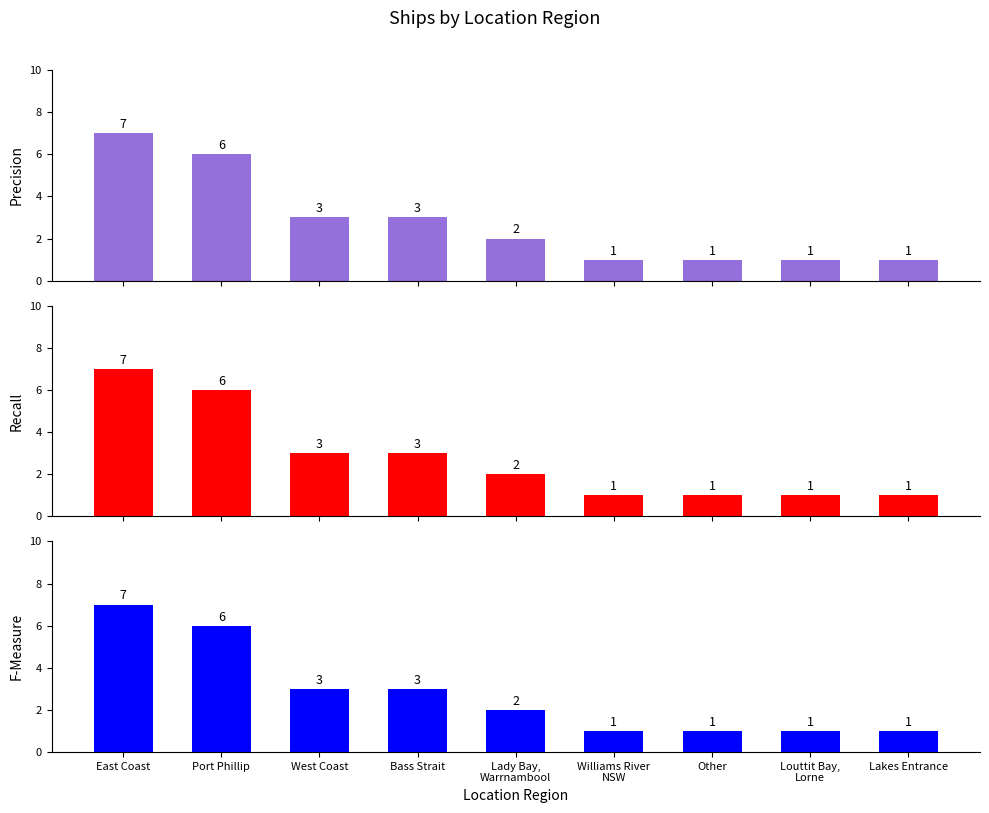

How many F-Measure values are between 1 and 3?

7